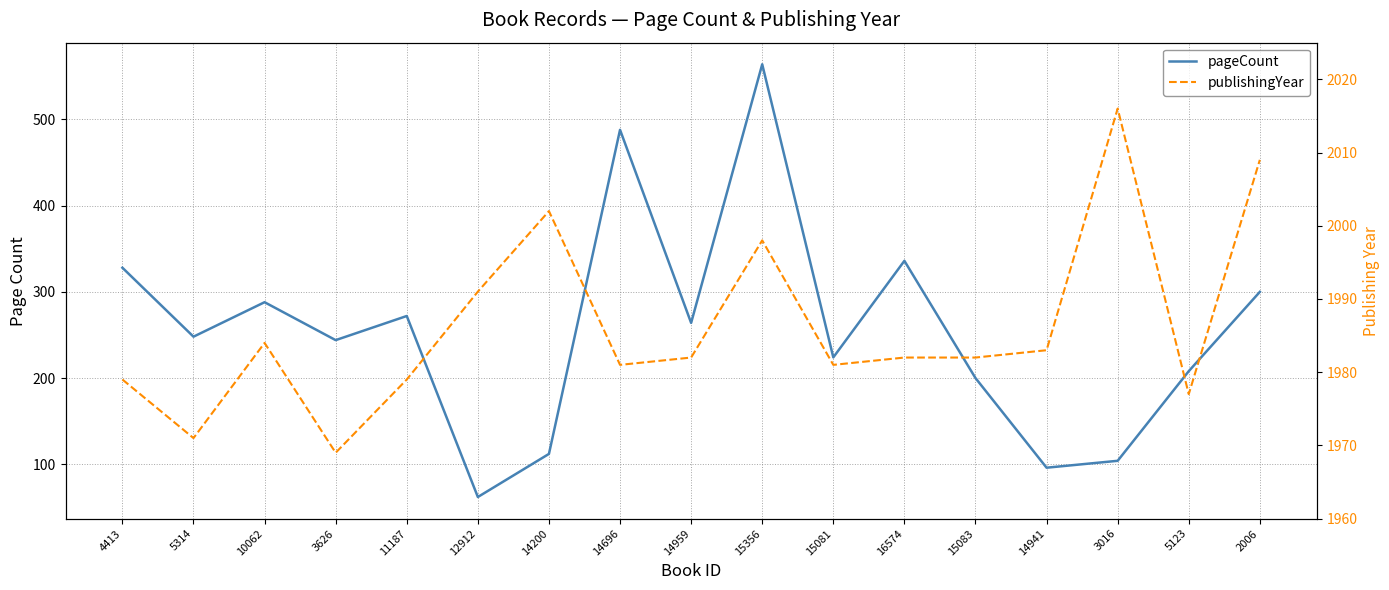

What is the approximate value of pageCount at 5314, to the nearest 10?

250